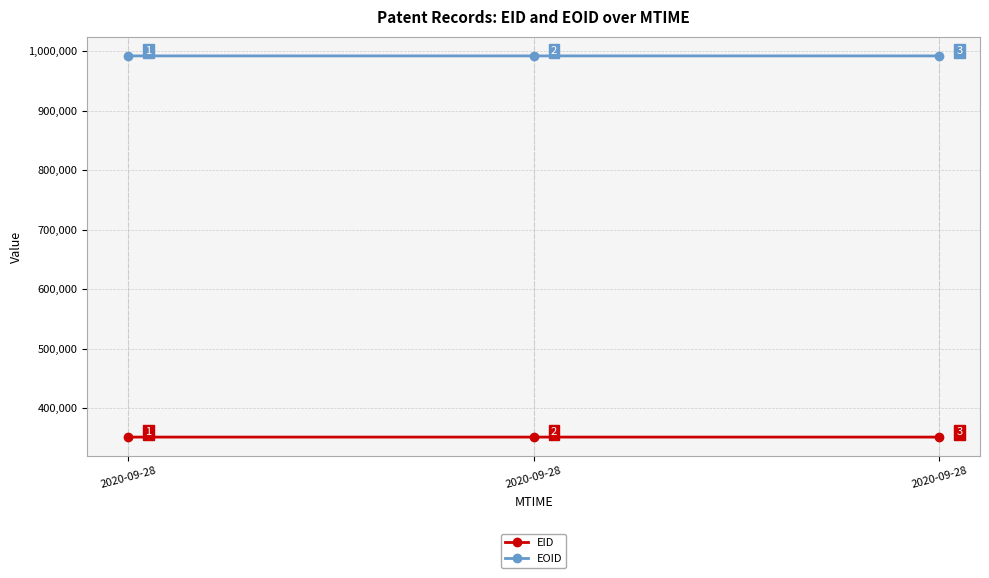

True or false: EOID has a value of 992456 at 2020-09-28.

True